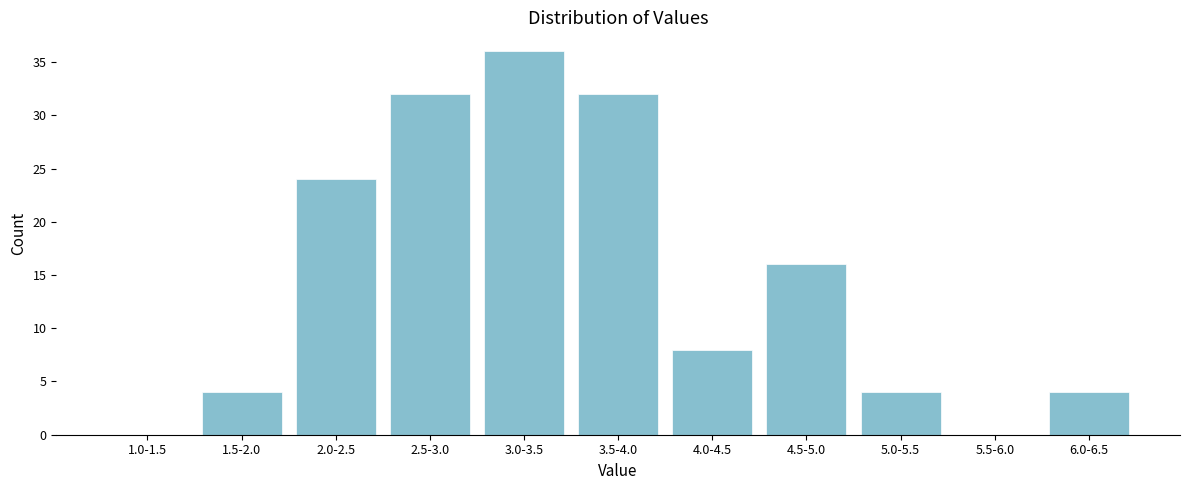

Reading left to right, extract all data points from this chart.

1.0-1.5=0	1.5-2.0=4	2.0-2.5=24	2.5-3.0=32	3.0-3.5=36	3.5-4.0=32	4.0-4.5=8	4.5-5.0=16	5.0-5.5=4	5.5-6.0=0	6.0-6.5=4